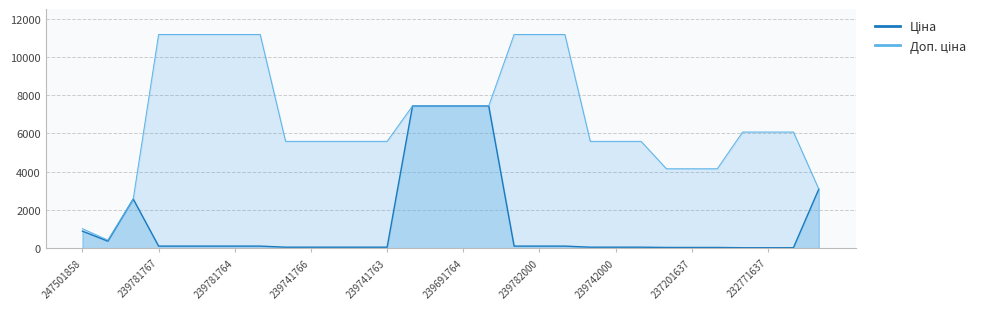

What is the difference between the maximum and minimum values in the Ціна series?

7409.2